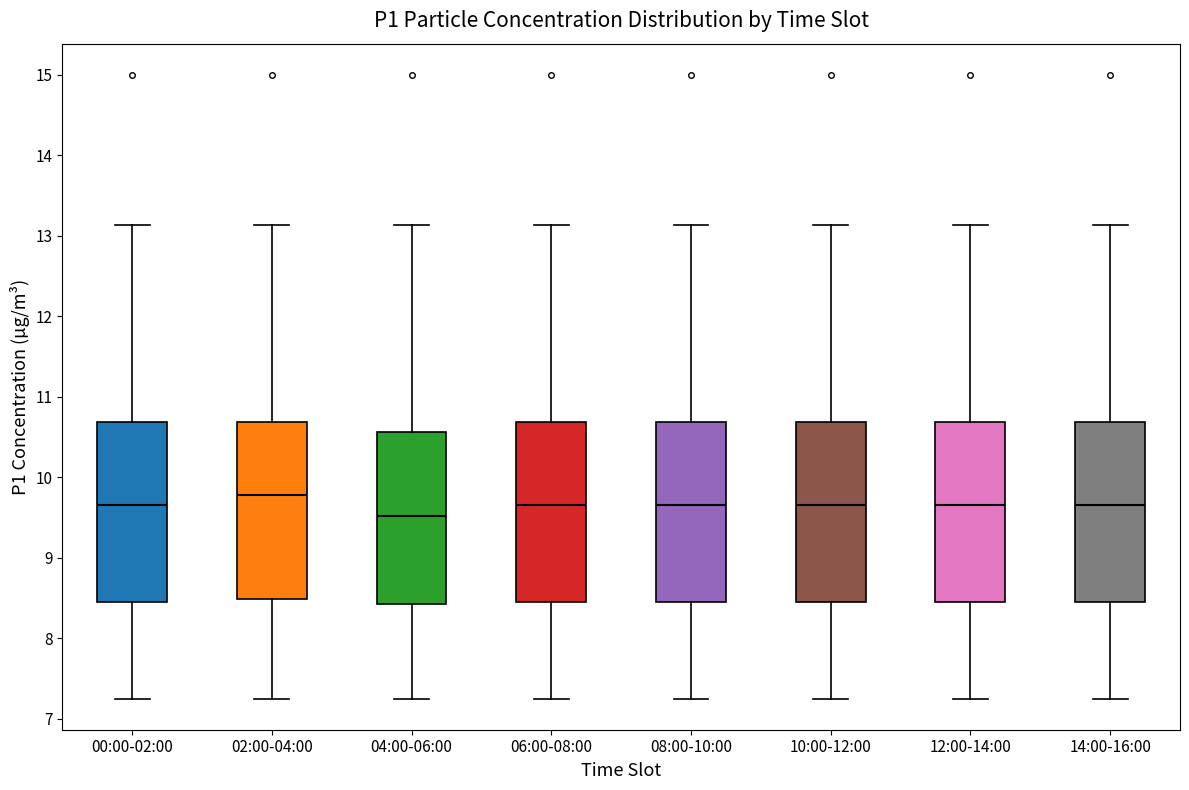

Reading left to right, read every box against the y-axis: the position of its median line, the range the box covers, and the ends of its whiskers. The values are not printed on the chart, so give them approximately, as read against the axis.

00:00-02:00: median 9.7, box 8.4 to 10.7, whiskers 7.3 to 13.1
02:00-04:00: median 9.8, box 8.5 to 10.7, whiskers 7.3 to 13.1
04:00-06:00: median 9.5, box 8.4 to 10.6, whiskers 7.3 to 13.1
06:00-08:00: median 9.7, box 8.4 to 10.7, whiskers 7.3 to 13.1
08:00-10:00: median 9.7, box 8.4 to 10.7, whiskers 7.3 to 13.1
10:00-12:00: median 9.7, box 8.4 to 10.7, whiskers 7.3 to 13.1
12:00-14:00: median 9.7, box 8.4 to 10.7, whiskers 7.3 to 13.1
14:00-16:00: median 9.7, box 8.4 to 10.7, whiskers 7.3 to 13.1